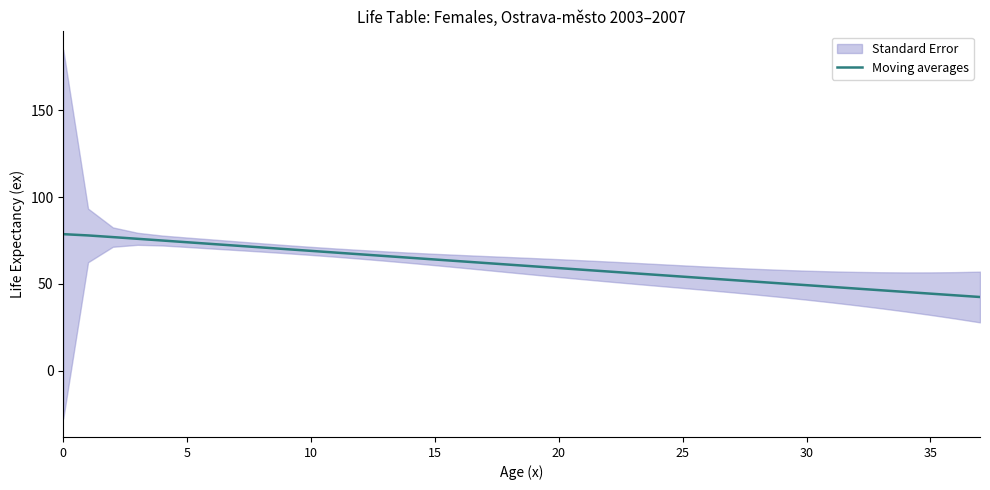

Is this an area chart (filled region under the line)?

No